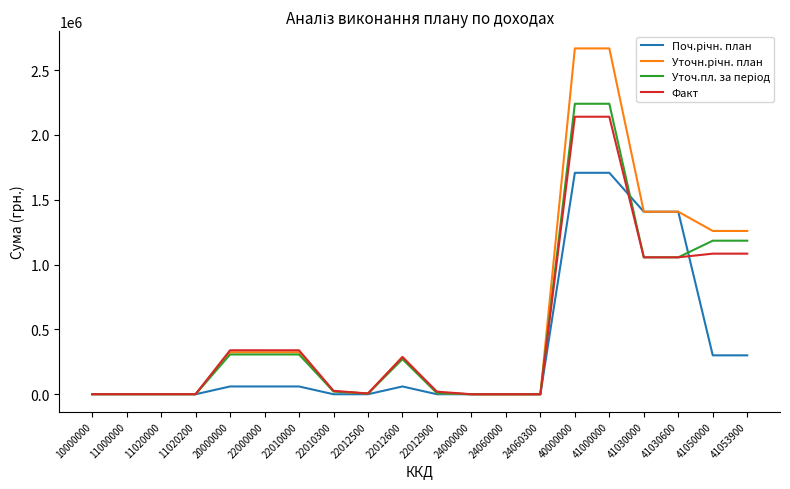

What is the maximum value for Факт?

2139700.0